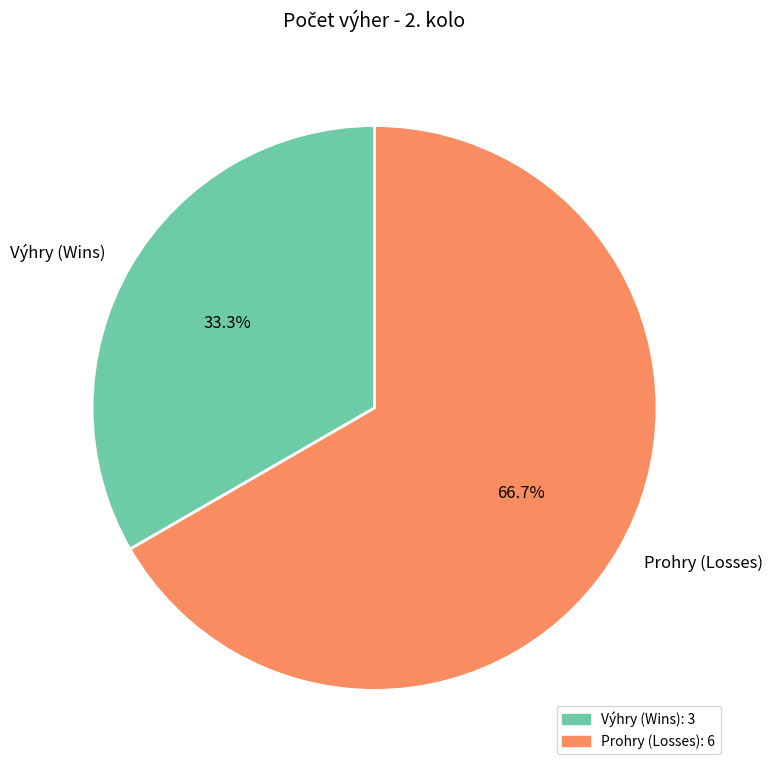

Approximately how many times larger is the value at Prohry (Losses) compared to Výhry (Wins)?

2.0